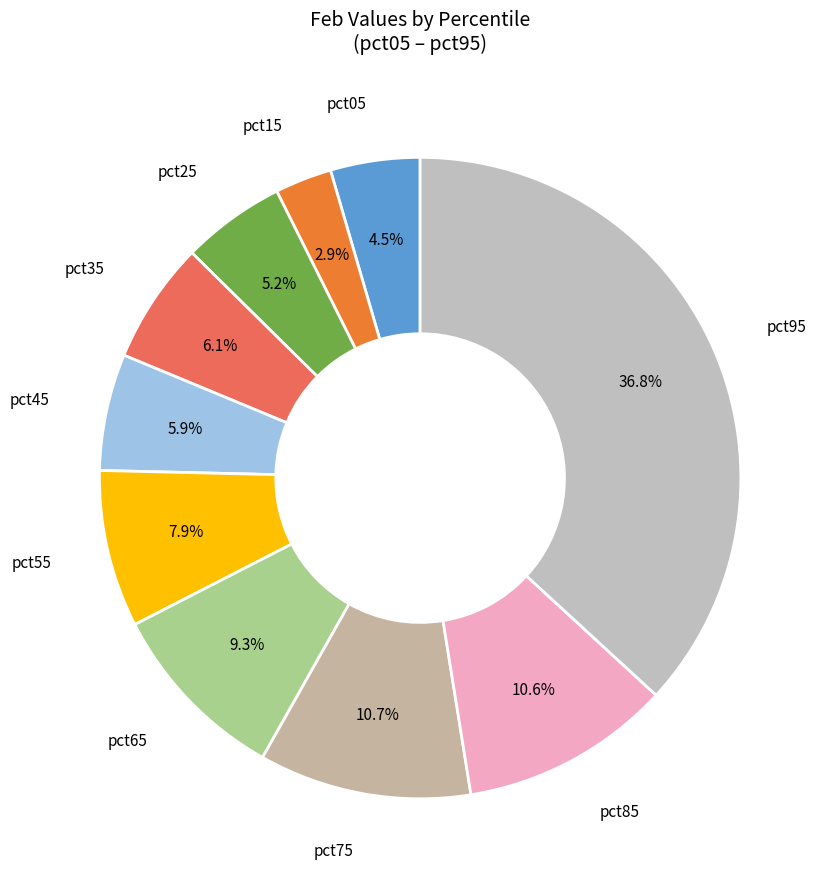

How many segments does this pie chart have?

10